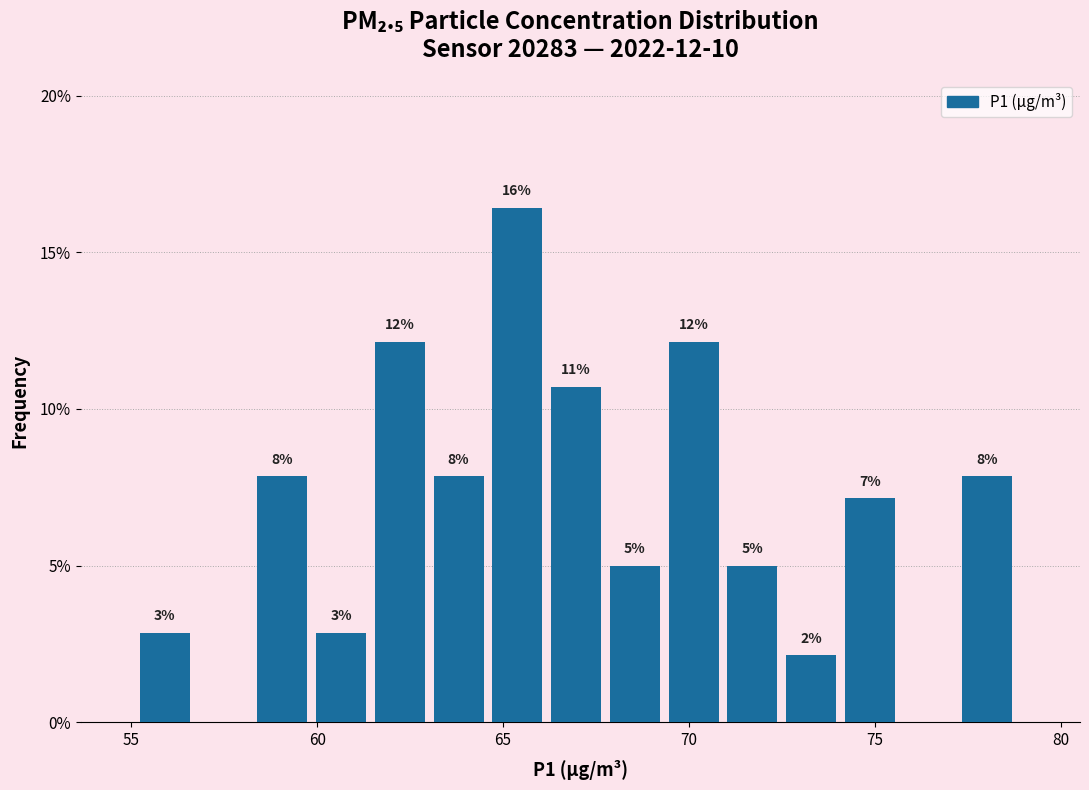

Read against the x-axis, roughly where is the centre of the tallest bar?

65.5